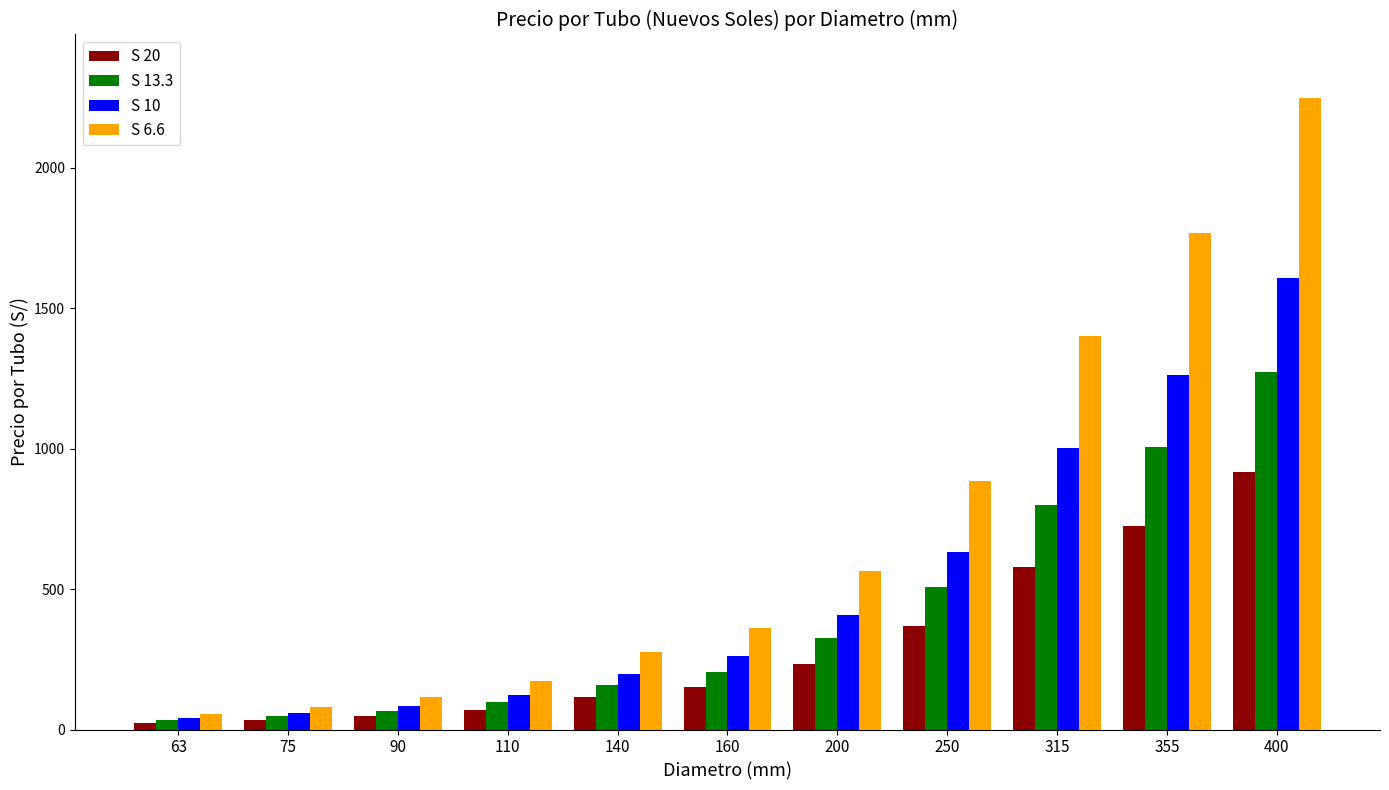

How many groups of bars are there?

11